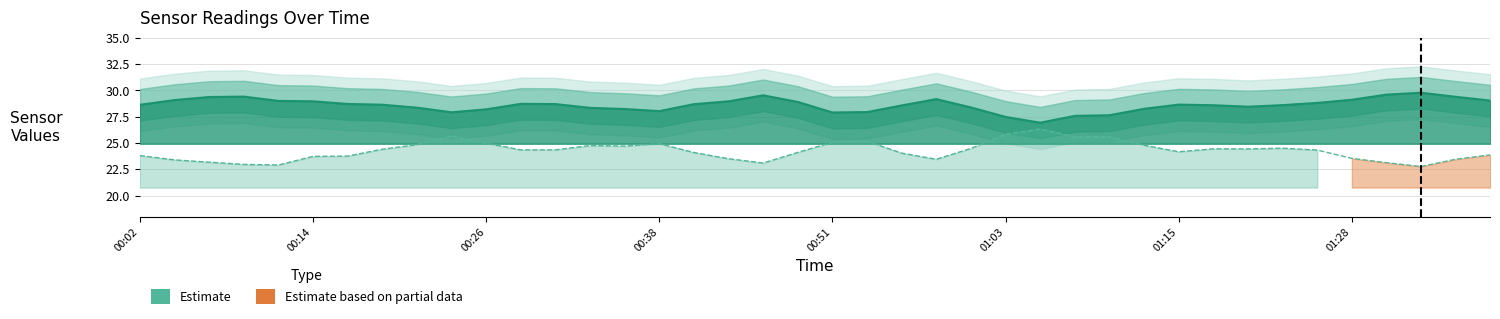

Is it true that BME280_humidity equals 34.9 at 2021/05/25 00:48?

False